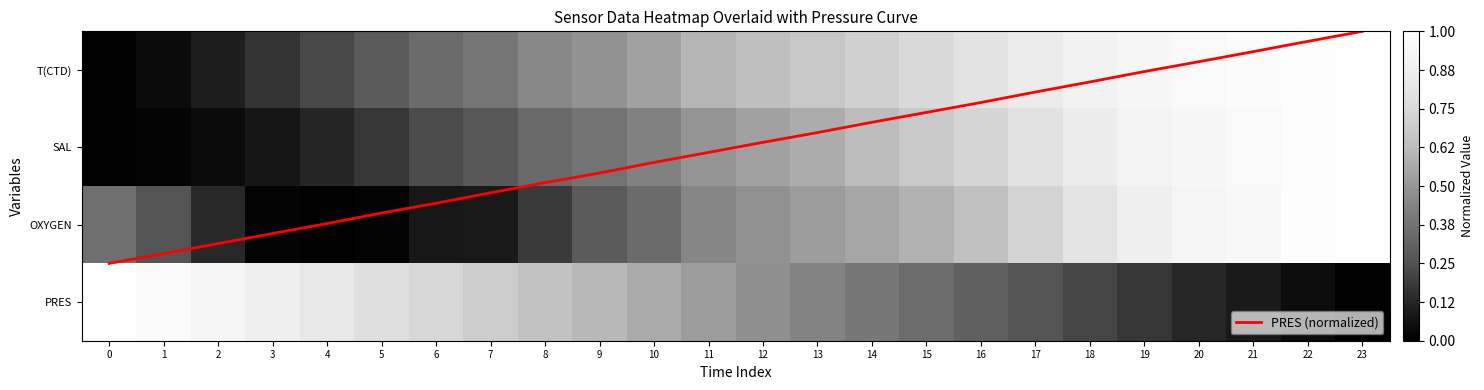

What is the highest value of the row_1 series?

1.0